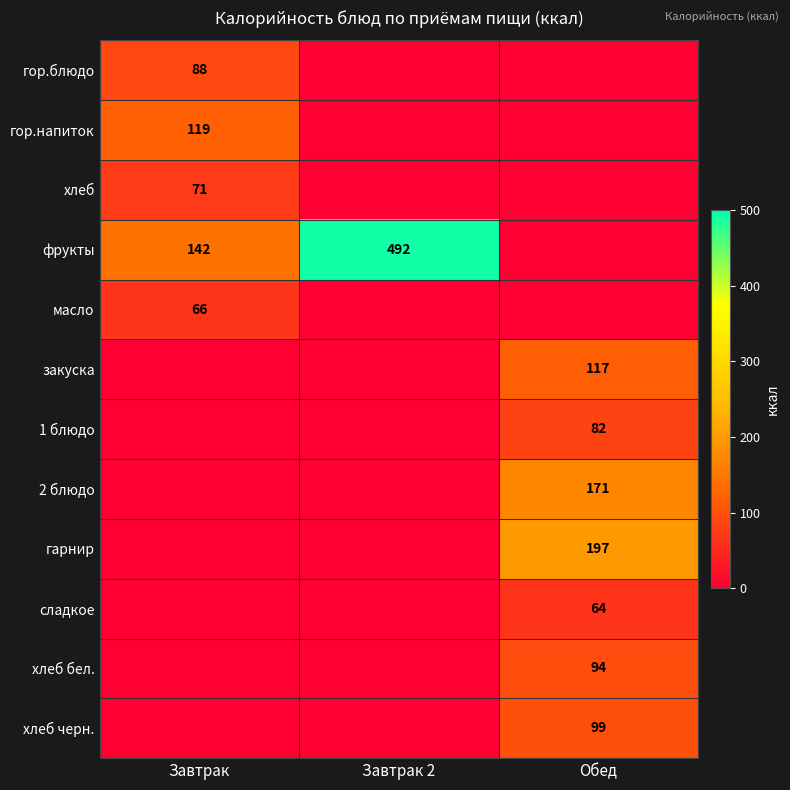

True or false: хлеб черн. has a value of 55 at Обед.

False